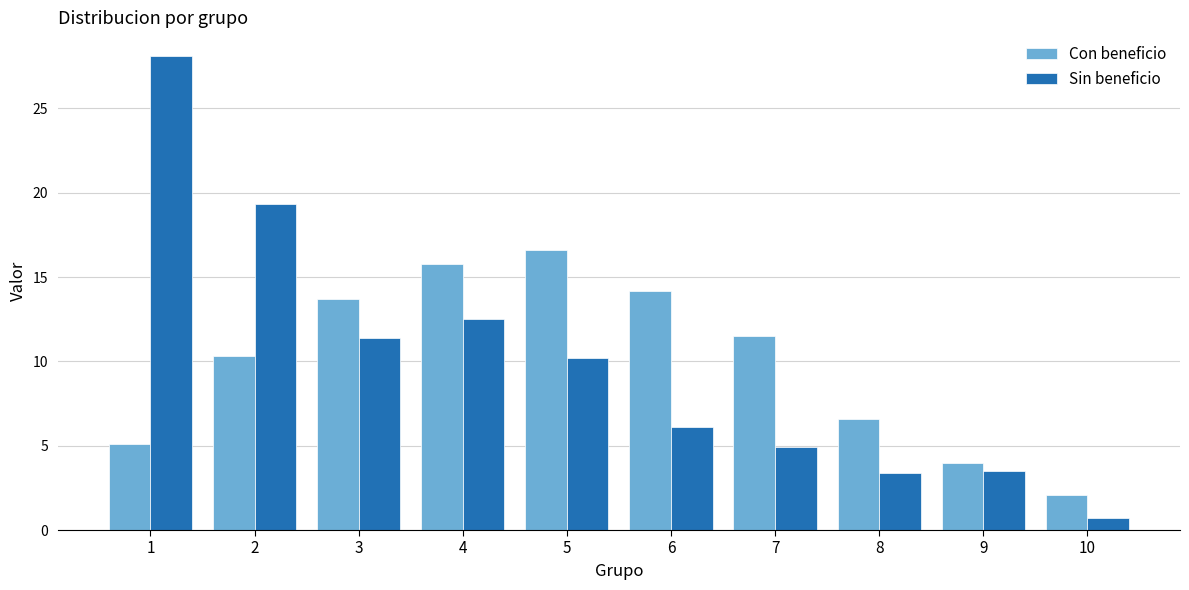

What is the difference between the maximum and minimum values in the Sin beneficio series?

27.4